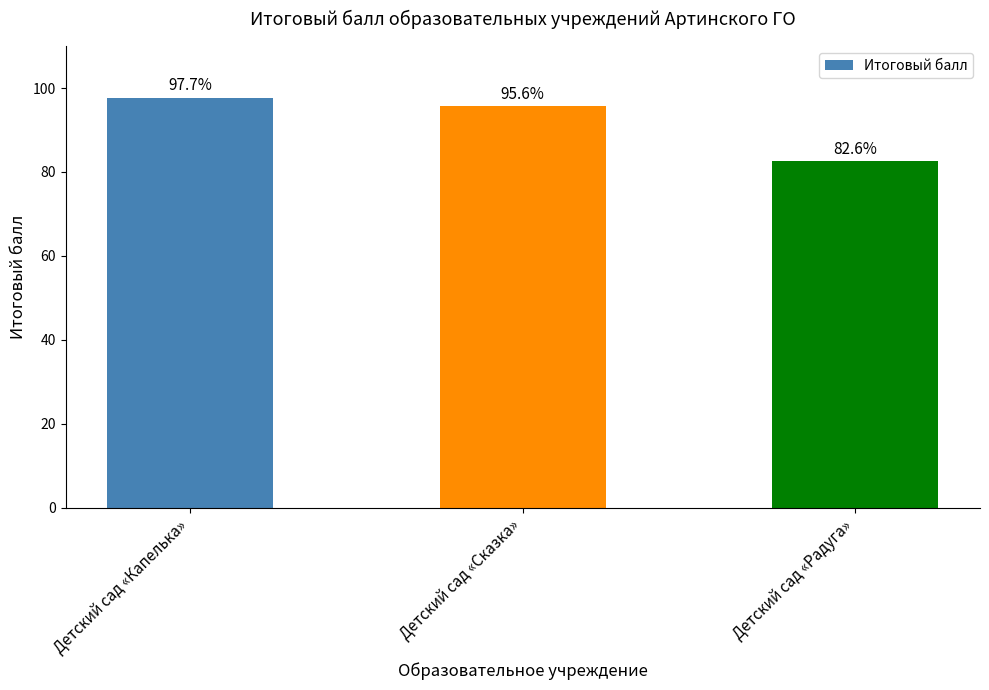

At which label does the data first exceed 95?

Детский сад «Капелька»